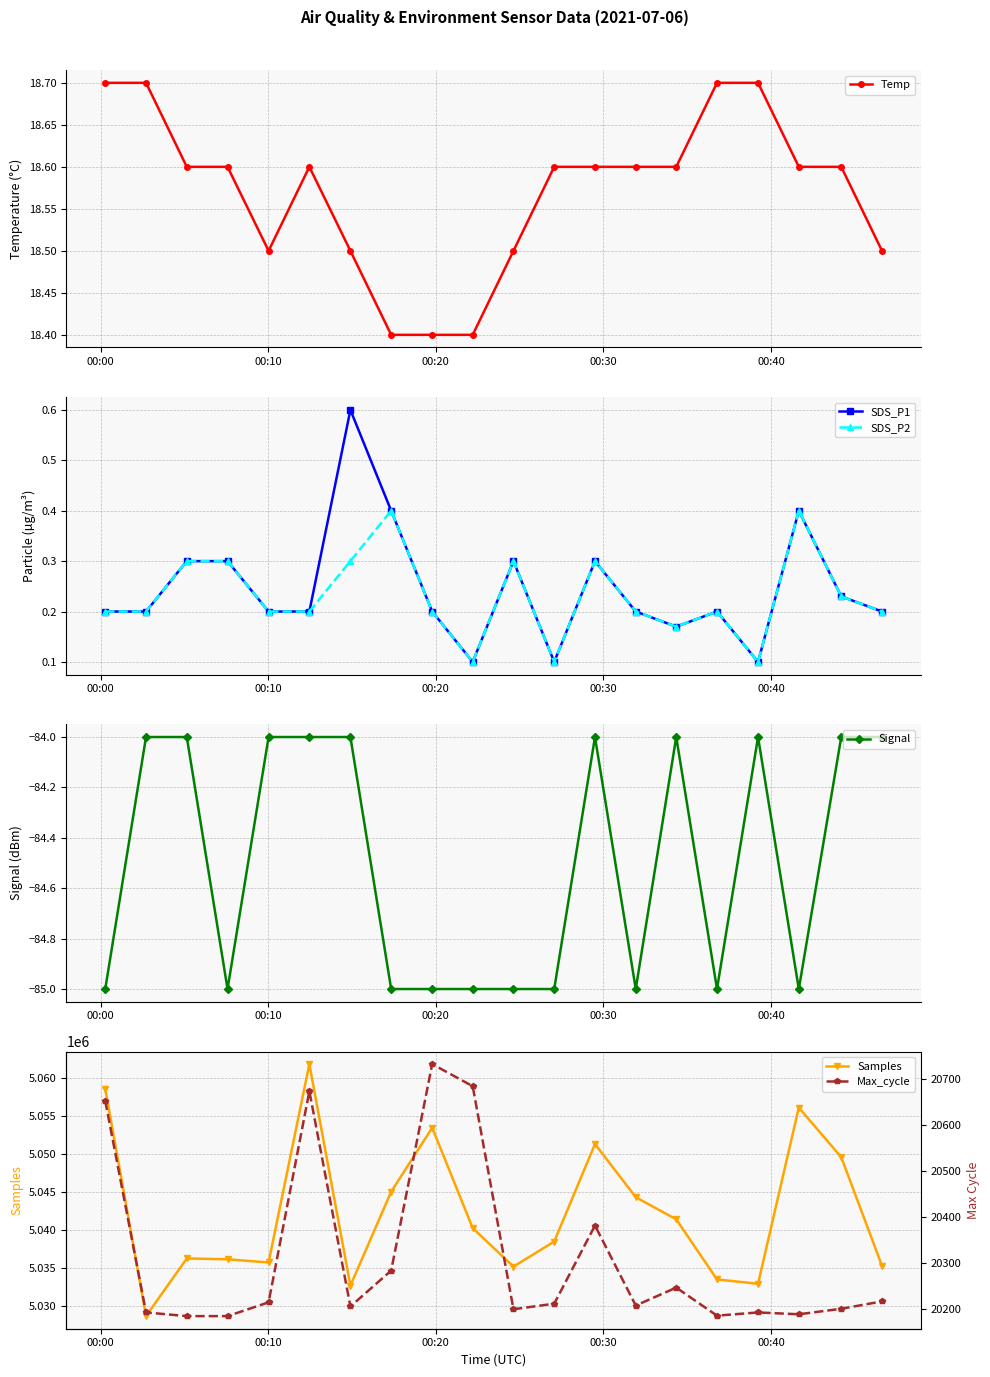

True or false: Samples has more than 2 points higher than both neighbors.

True